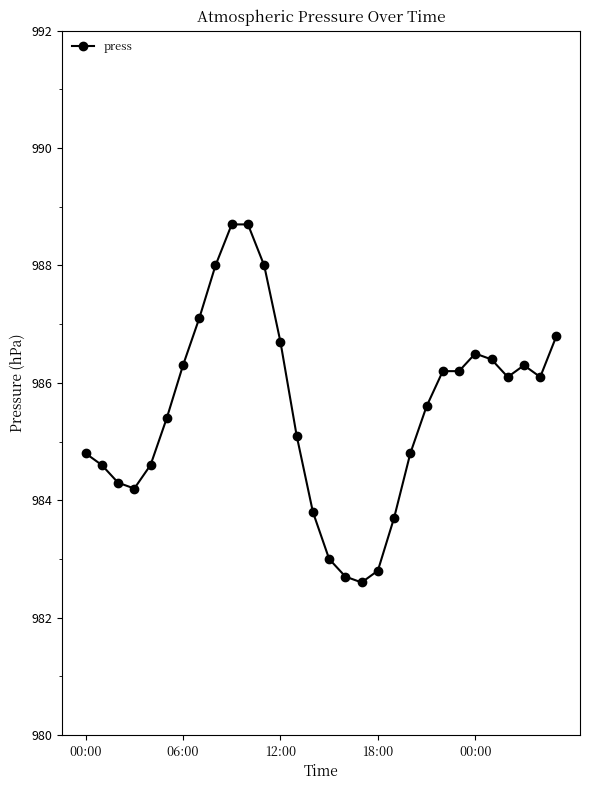

Reading left to right, transcribe all the data shown in this chart.

984.8	984.6	984.3	984.2	984.6	985.4	986.3	987.1	988.0	988.7	988.7	988.0	986.7	985.1	983.8	983.0	982.7	982.6	982.8	983.7	984.8	985.6	986.2	986.2	986.5	986.4	986.1	986.3	986.1	986.8